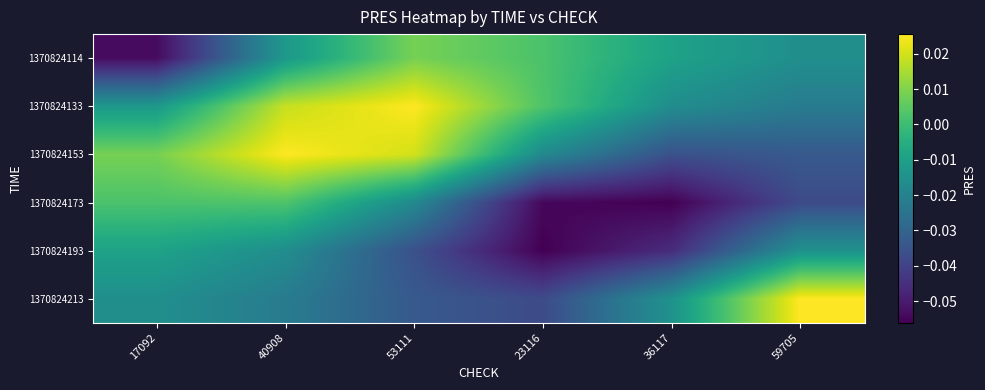

At 53111, list the series in order from largest to smallest.

1370824133, 1370824153, 1370824114, 1370824173, 1370824213, 1370824193